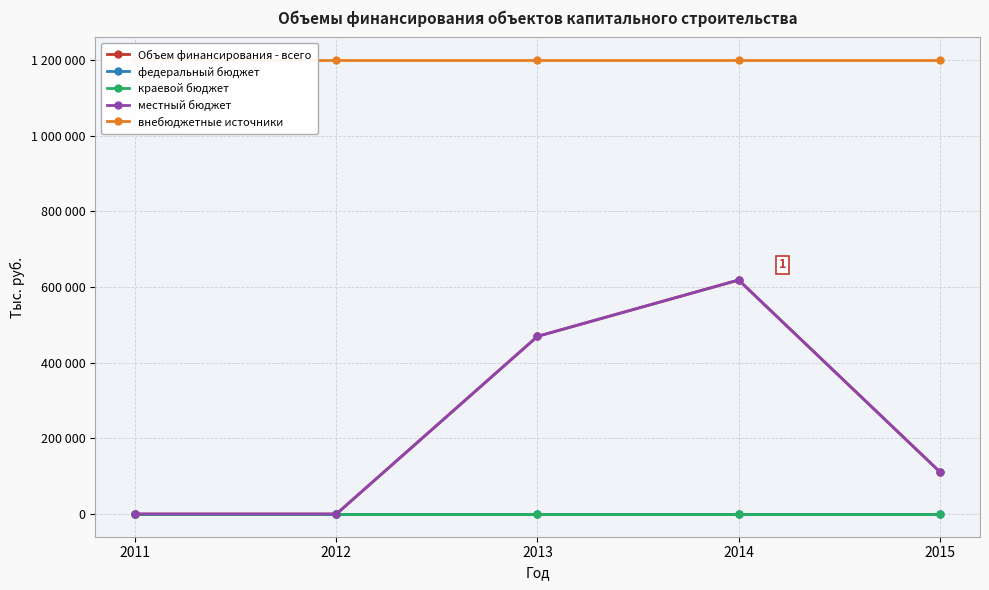

What is the value of the Объем финансирования - всего point at the 3rd from the left?

469700